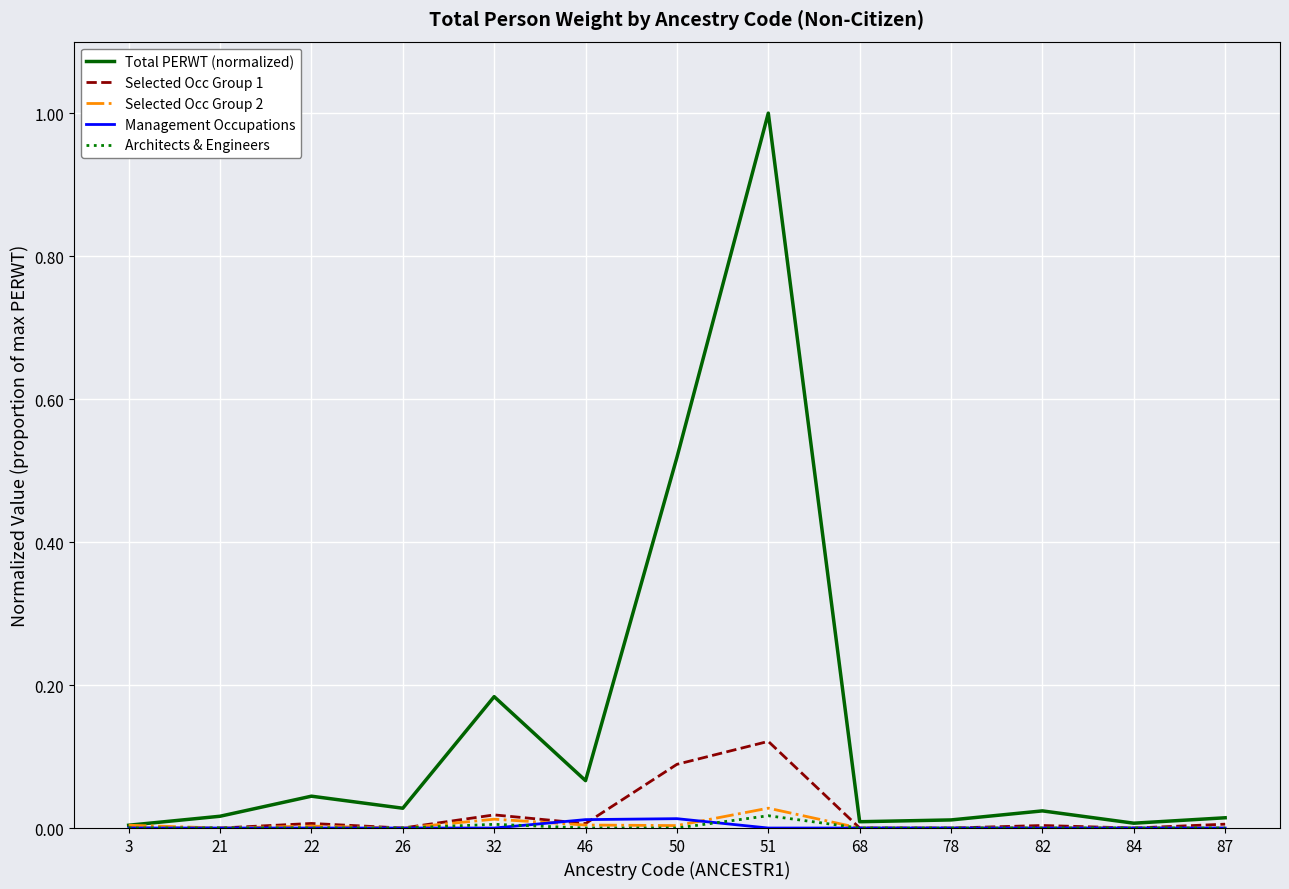

Which category has the highest value across all series?

51